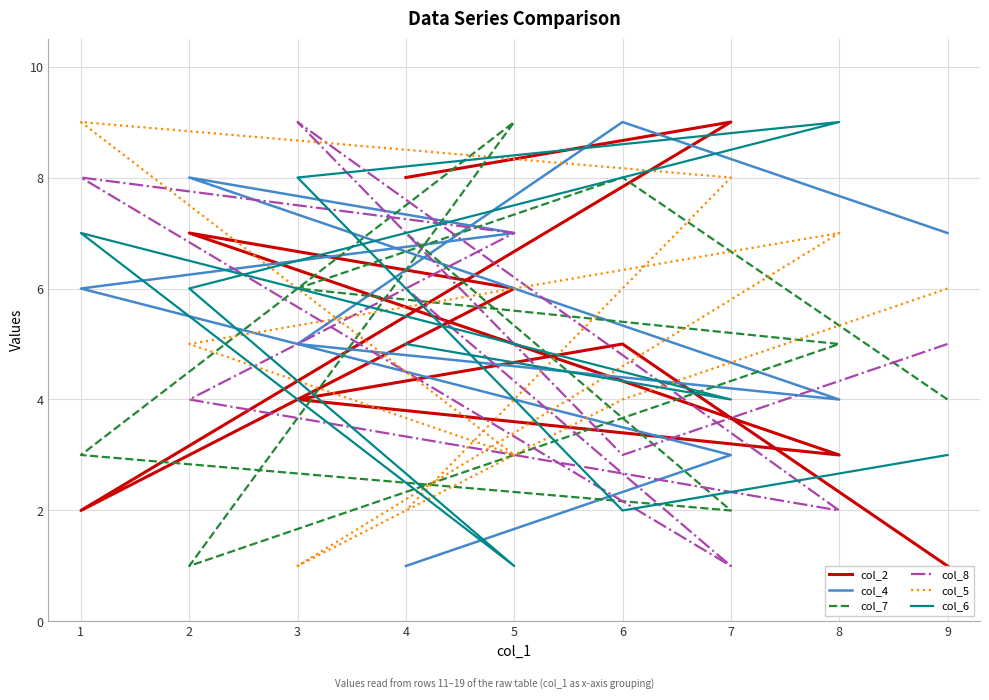

What are all the series names shown in the legend?

col_2, col_4, col_7, col_8, col_5, col_6